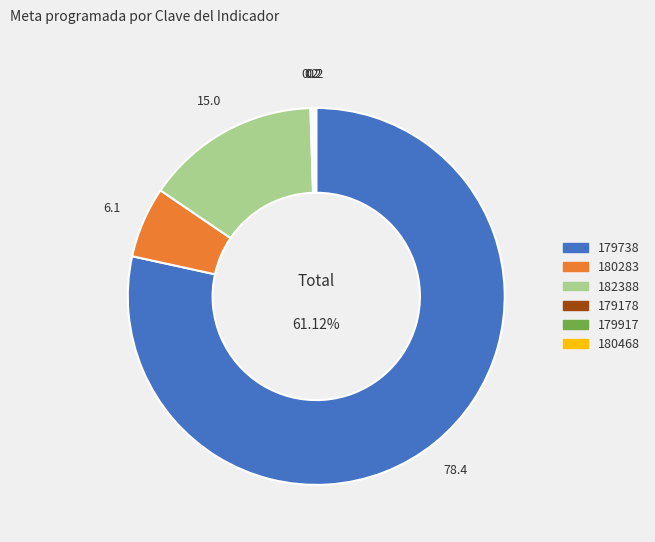

Is it true that 179917 is 1% of the pie?

False